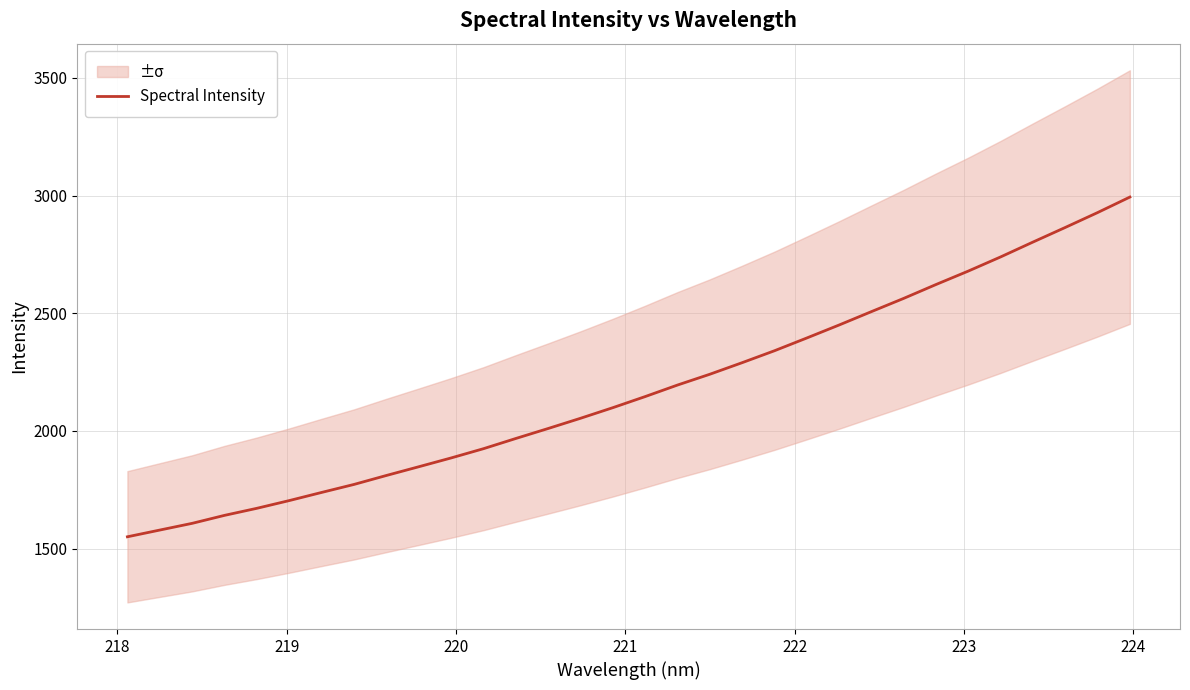

What is the greatest value displayed?

2993.6